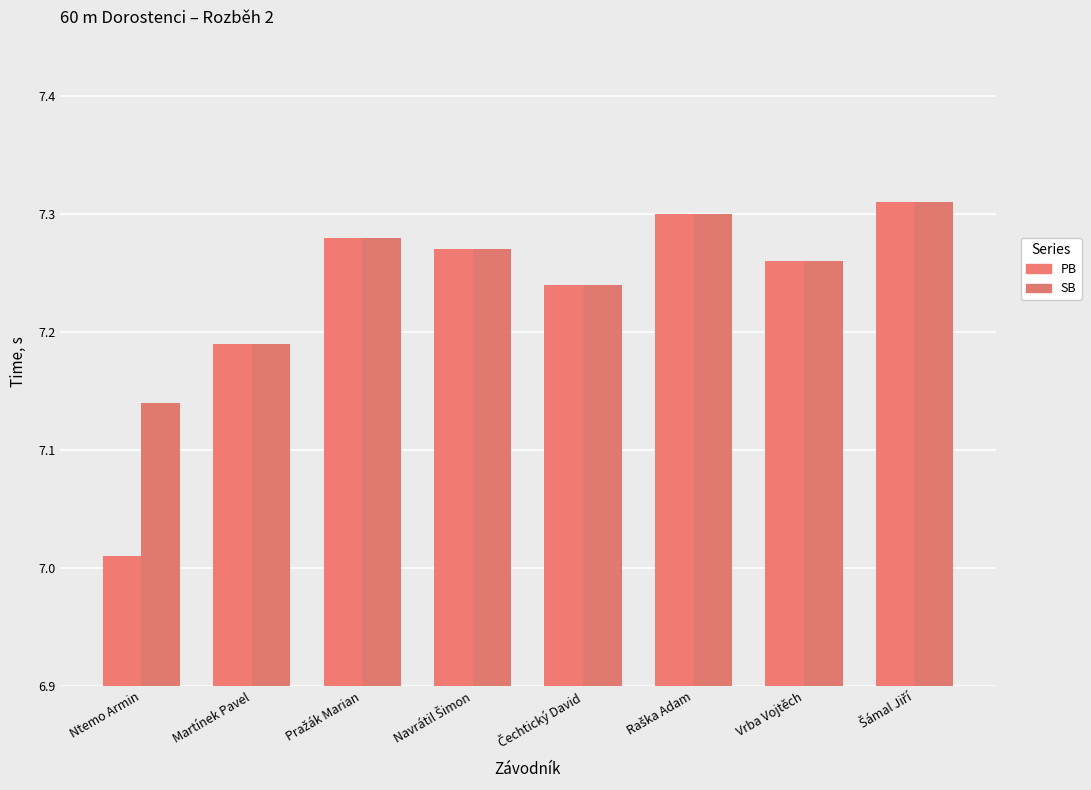

Reading left to right, extract all data points from this chart.

PB: 7.0	7.2	7.3	7.3	7.2	7.3	7.3	7.3
SB: 7.1	7.2	7.3	7.3	7.2	7.3	7.3	7.3